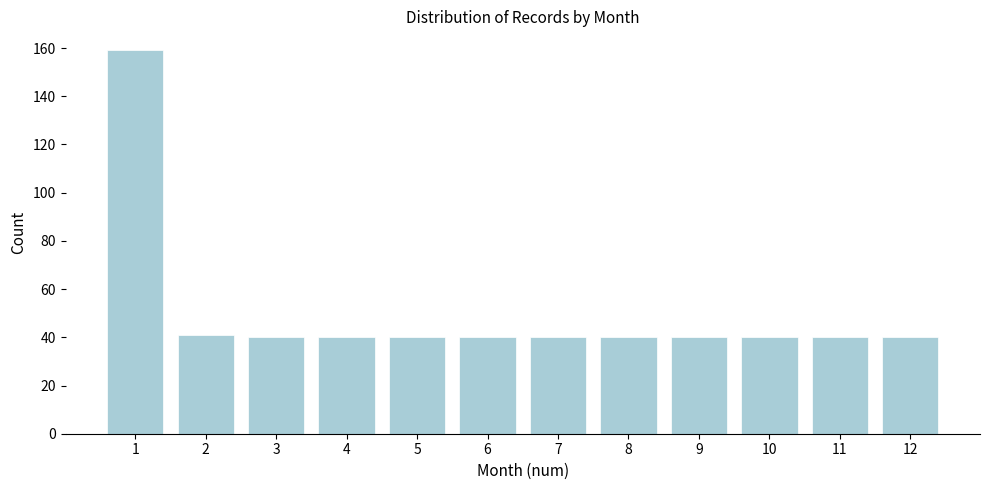

Reading left to right, transcribe all the data shown in this chart.

1=159	2=41	3=40	4=40	5=40	6=40	7=40	8=40	9=40	10=40	11=40	12=40